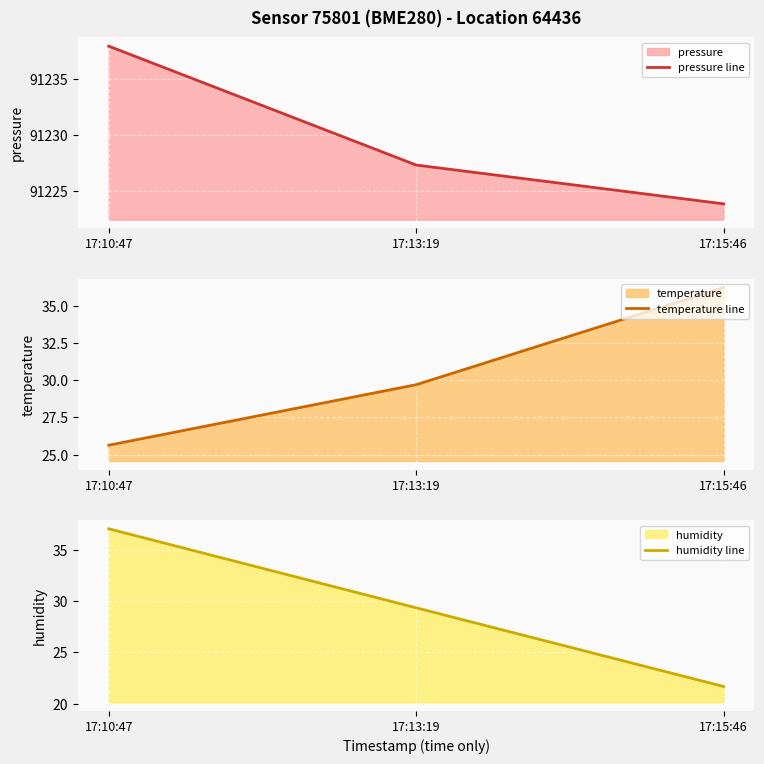

At which category is the sum across all series the highest?

17:10:47